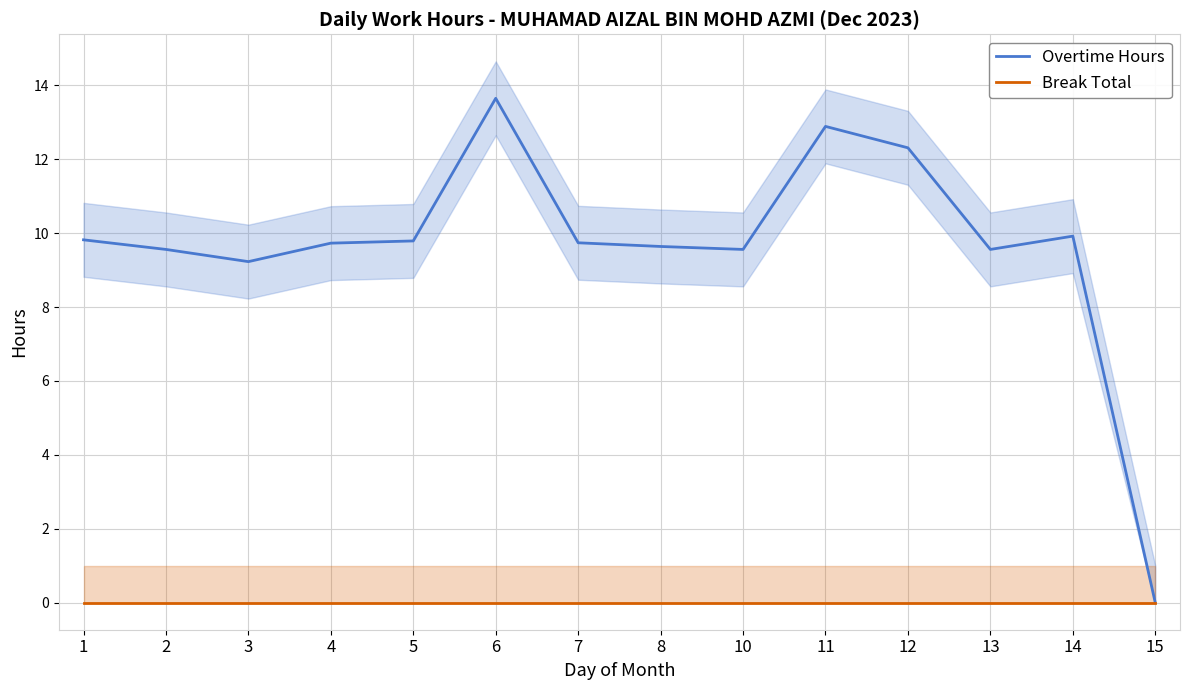

Is this an area chart (filled region under the line)?

No